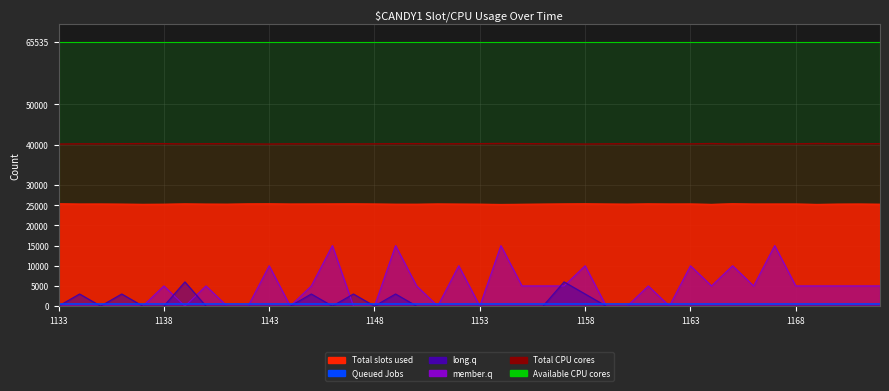

Which series has the widest spread of values?

member.q